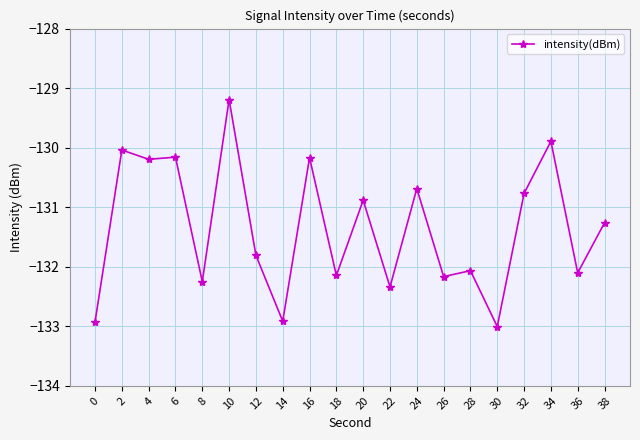

What value does the data have at 32?

-130.8